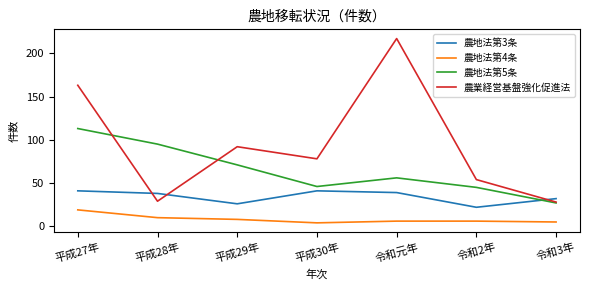

Which series changed the most between 平成29年 and 令和元年?

農業経営基盤強化促進法